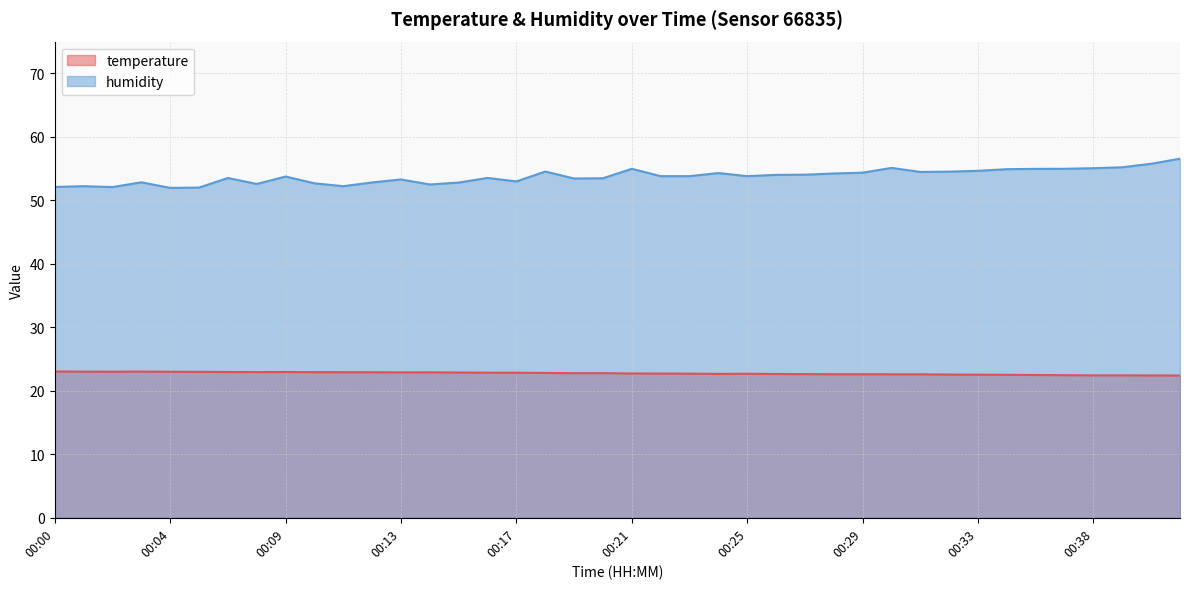

Rank the series at 00:26 from highest to lowest value.

humidity, temperature